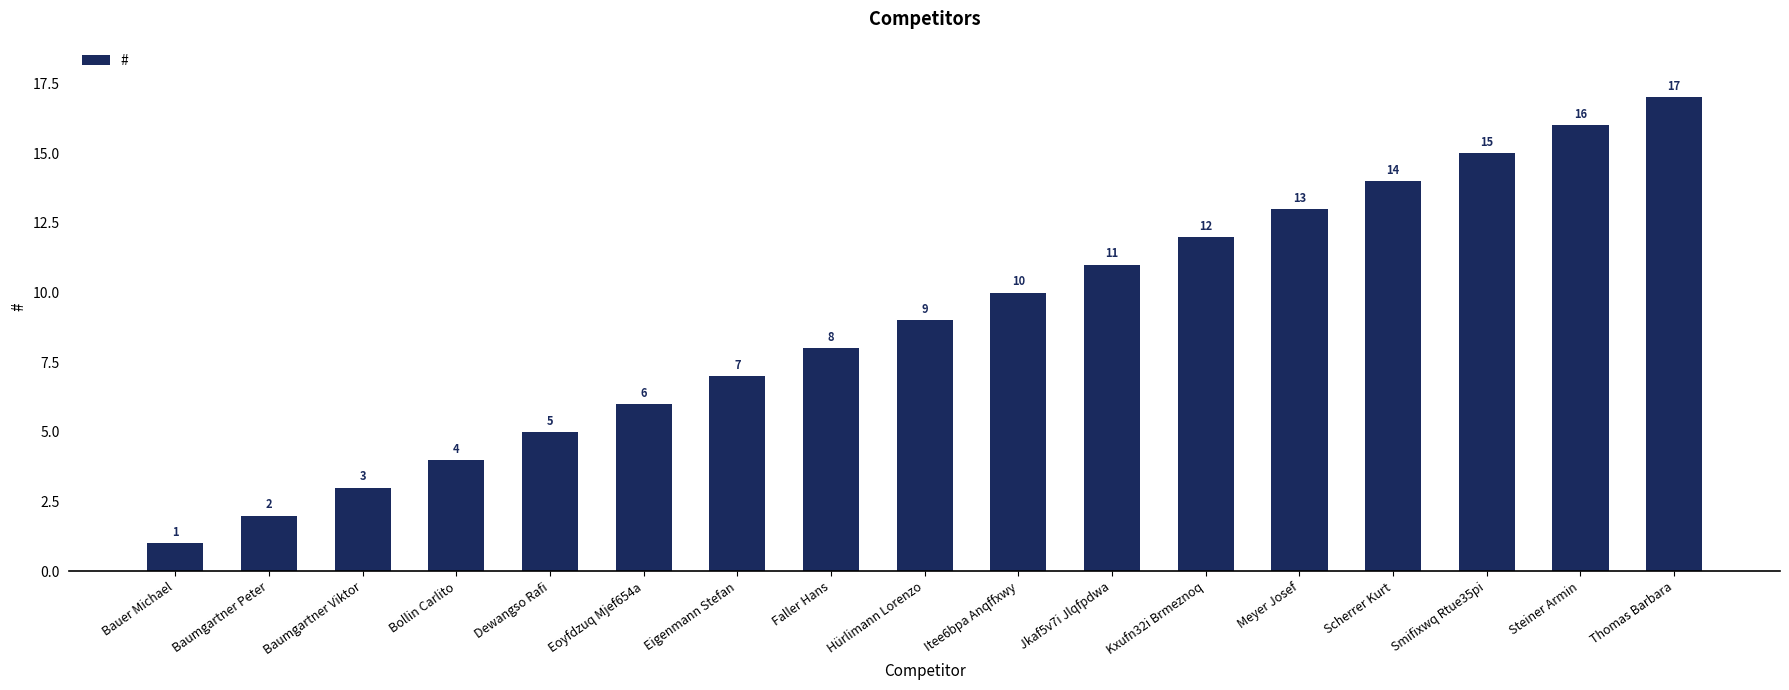

What value does the data have at Smifixwq Rtue35pi?

15